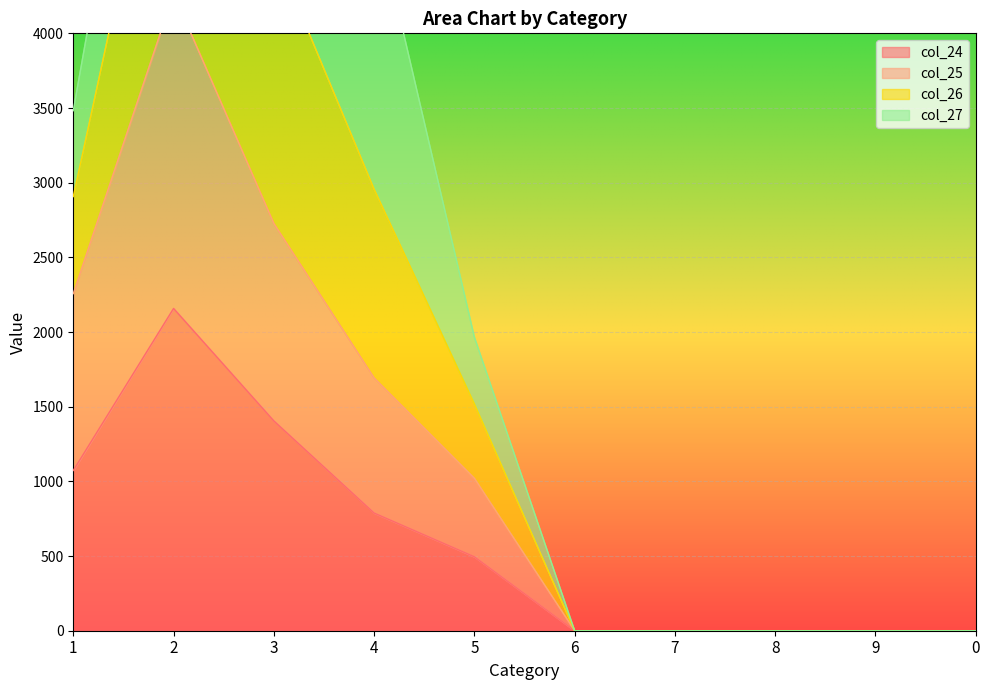

Count the col_25 values in the range 0 to 2257.

8